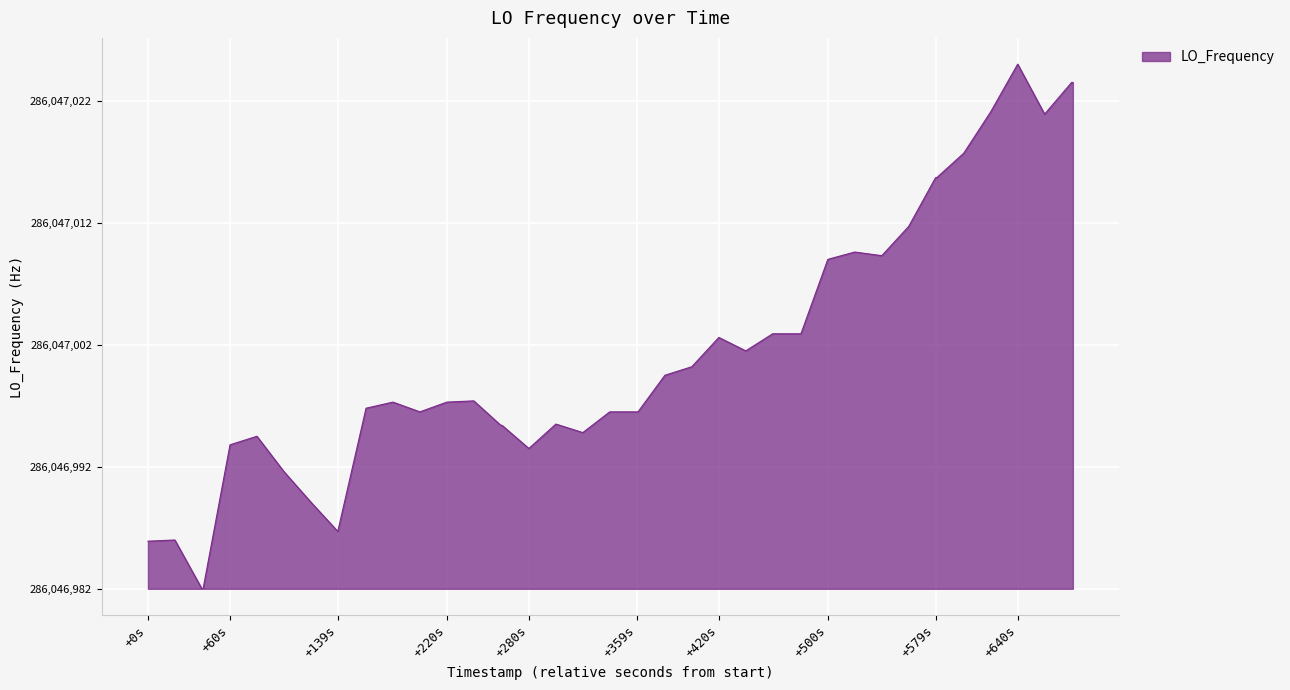

How many points are lower than both their immediate neighbors (excluding endpoints)?

7